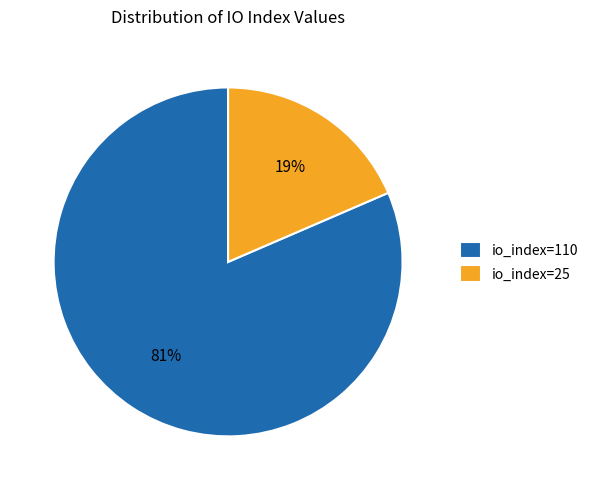

Which category has the biggest portion of the pie?

io_index=110